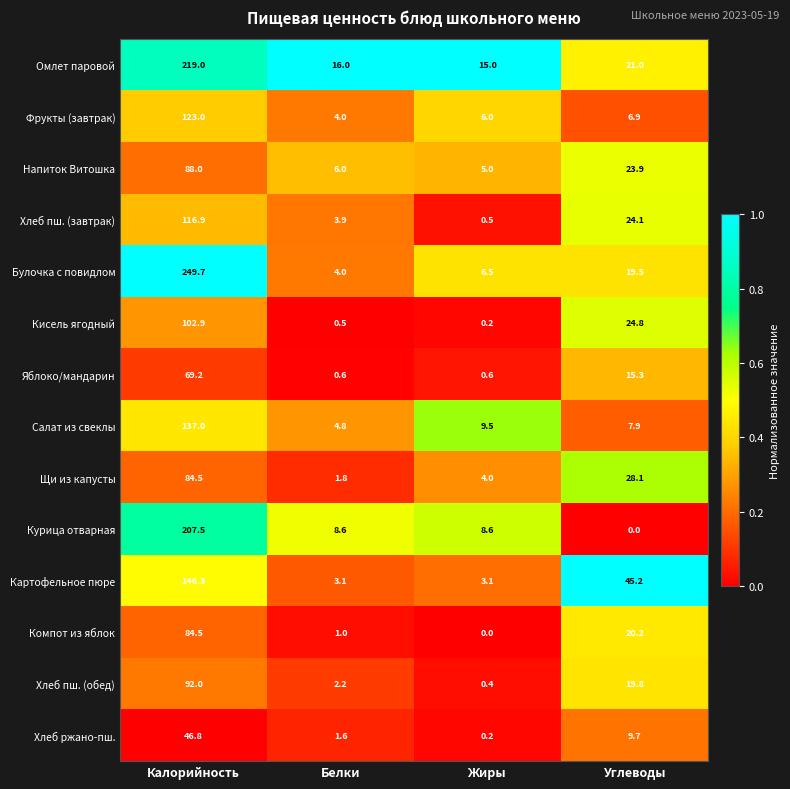

Read the Фрукты (завтрак) value at Углеводы.

6.9